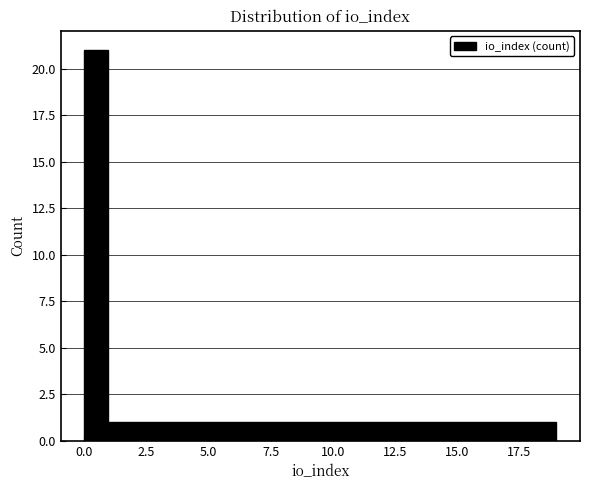

Read against the x-axis, roughly where is the centre of the tallest bar?

0.5